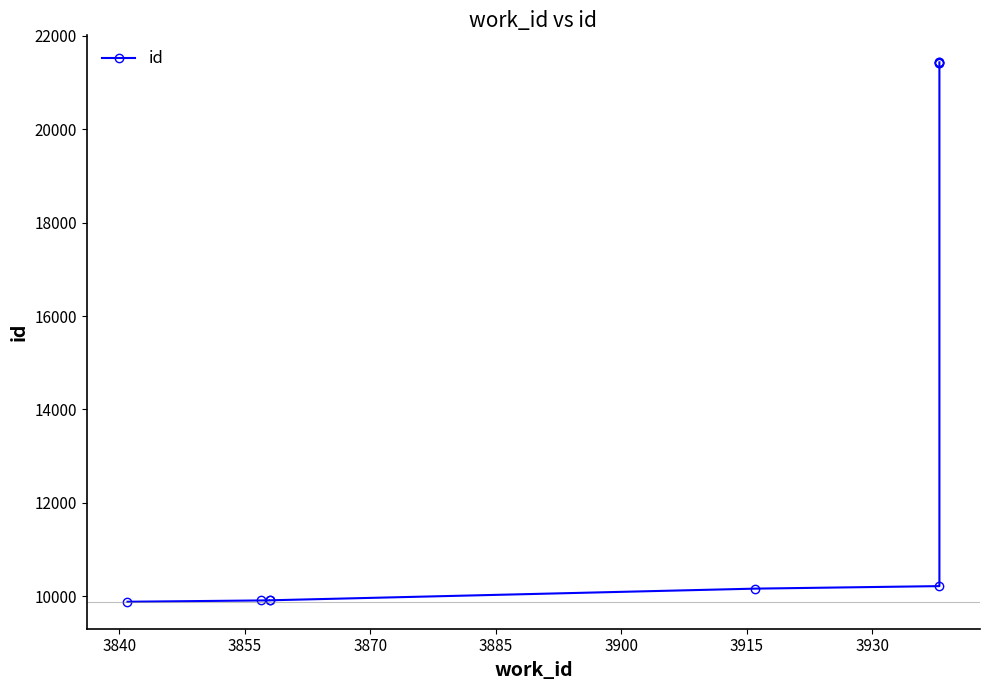

How many distinct data groups are displayed?

1